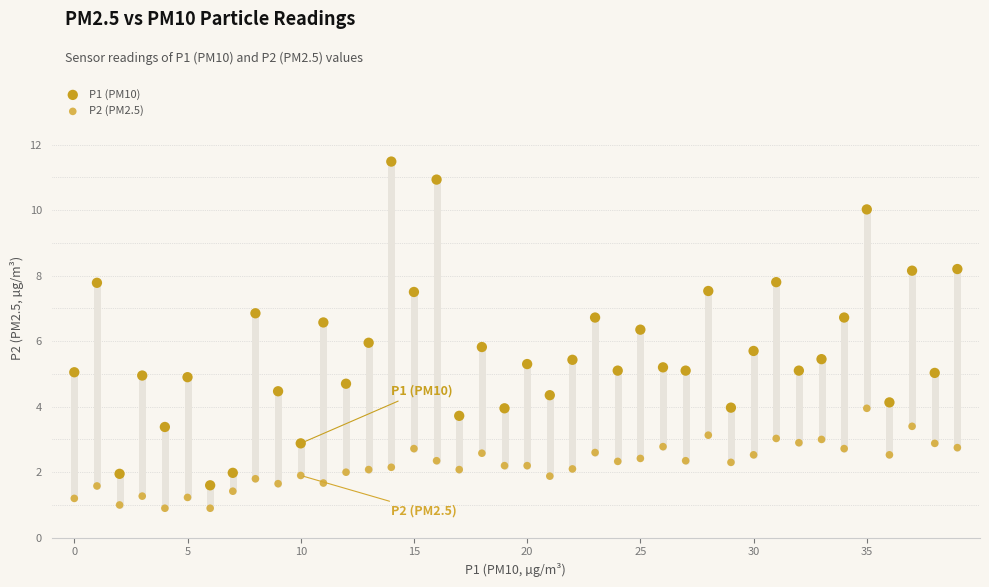

Across all data points, what is the range of Y values (max minus min)?

10.6